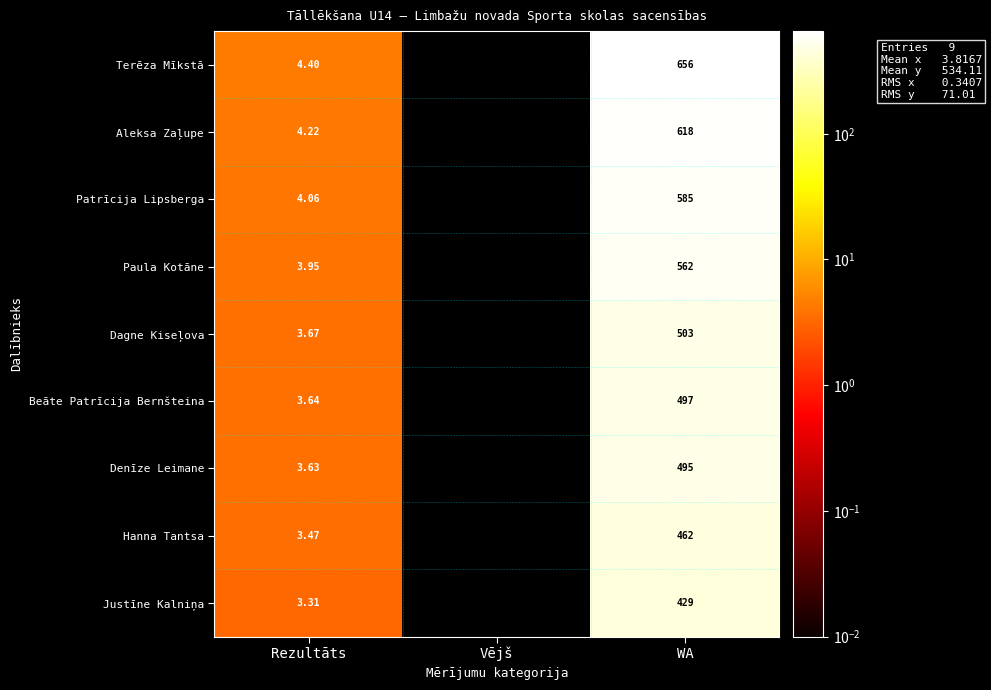

Which series changed the most between Rezultāts and WA?

Terēza Mīkstā